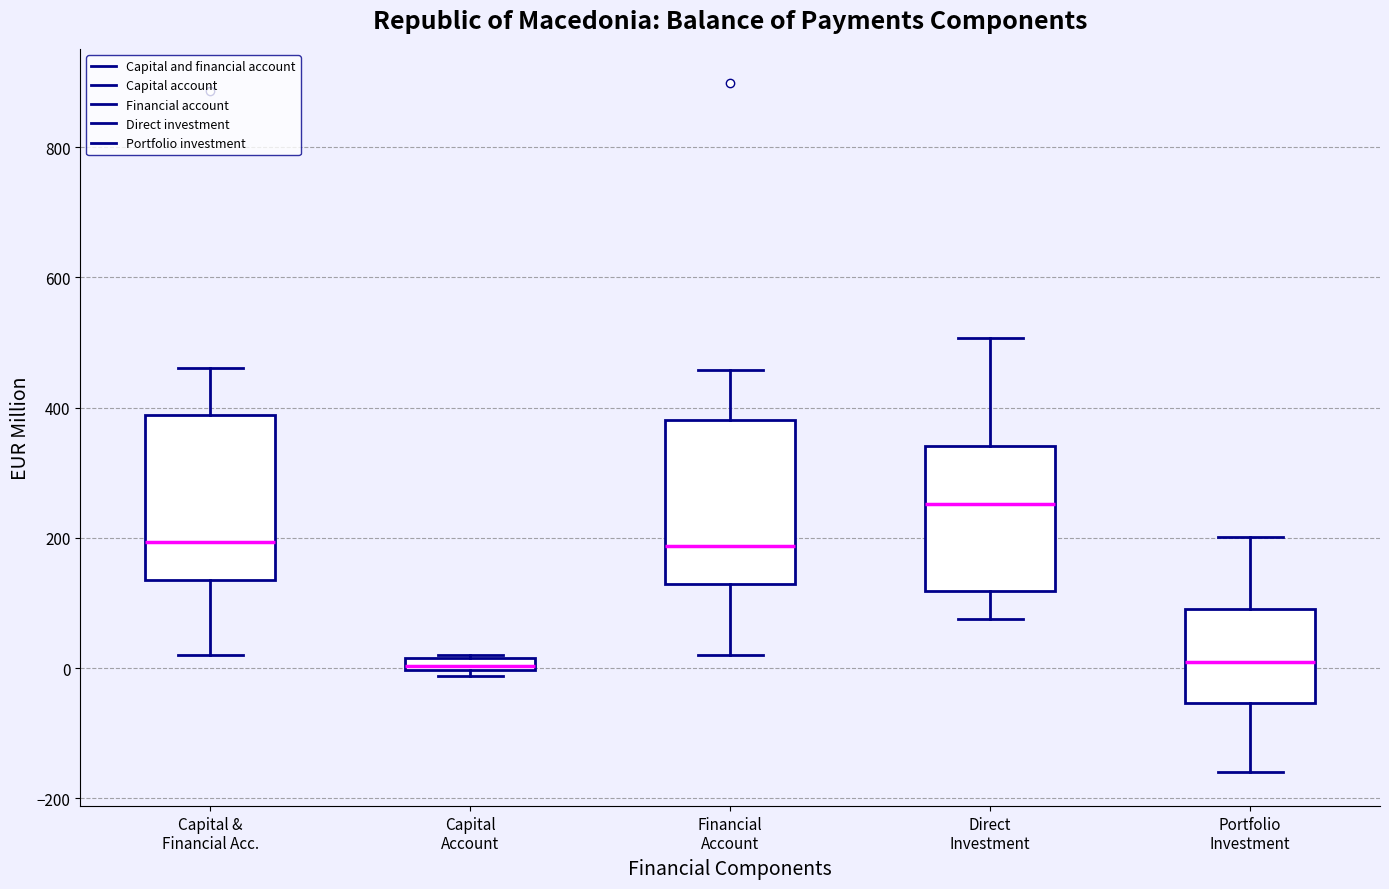

Where is the upper edge of the box for Direct Investment on the y-axis? The values are not printed on the chart, so give them approximately, as read against the axis.

340